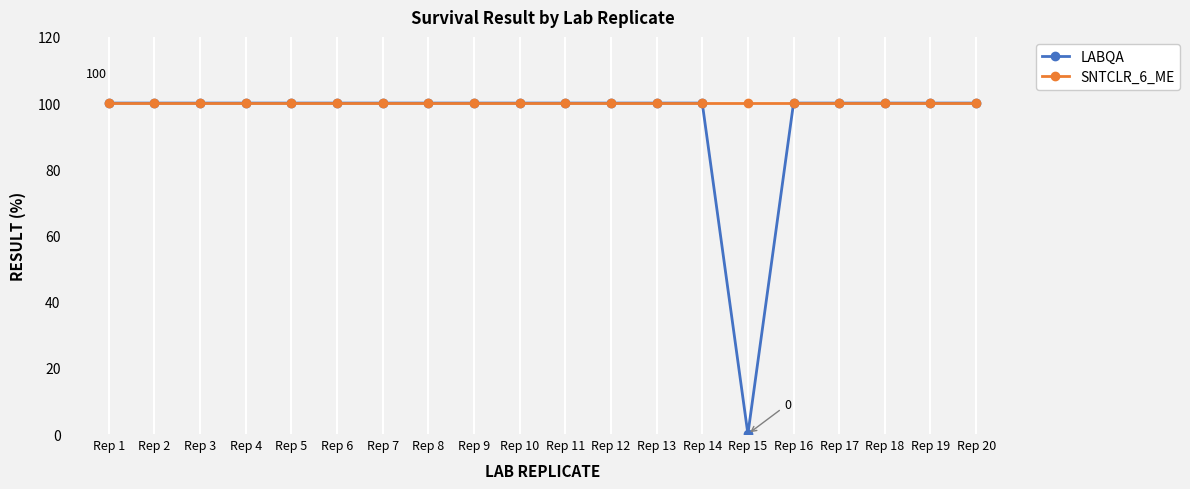

Read the SNTCLR_6_ME value at Rep 3.

100